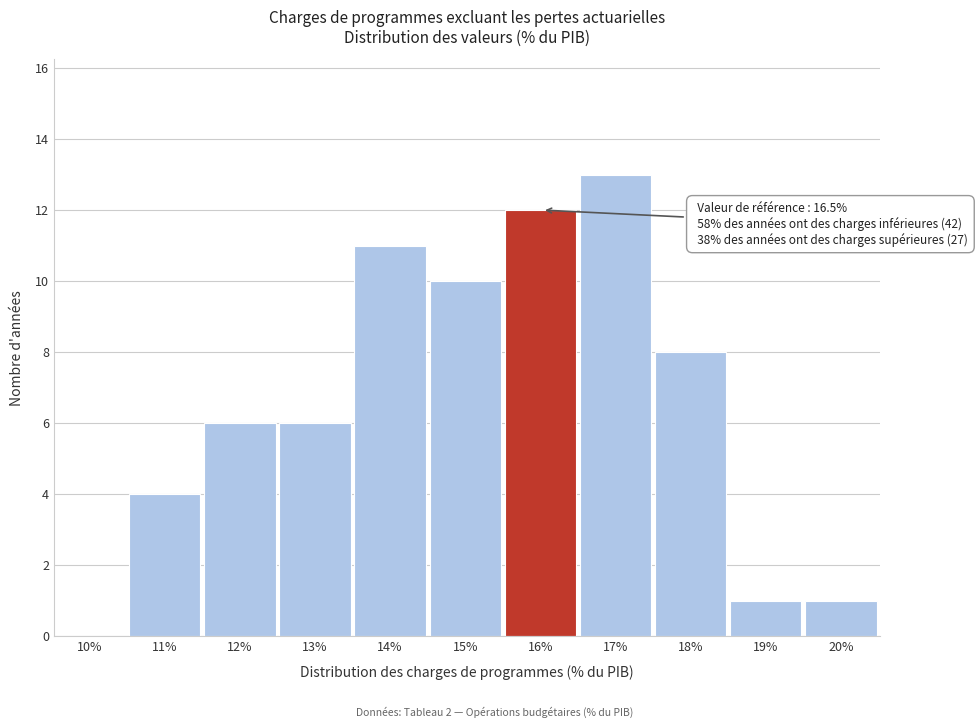

Reading left to right, extract all data points from this chart.

10%=0	11%=4	12%=6	13%=6	14%=11	15%=10	16%=12	17%=13	18%=8	19%=1	20%=1